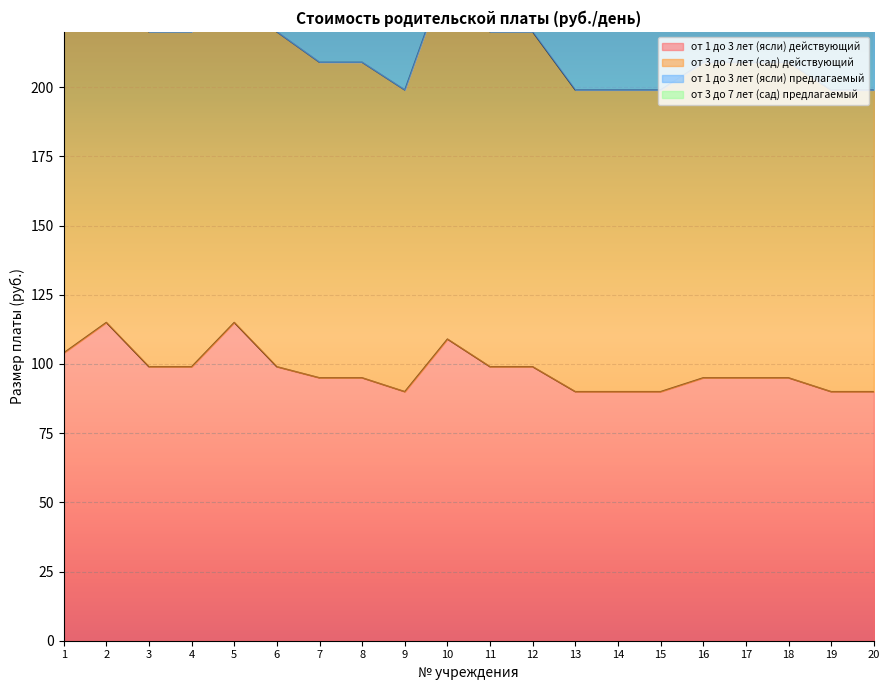

What is the sum of all от 3 до 7 лет (сад) предлагаемый values?

4321